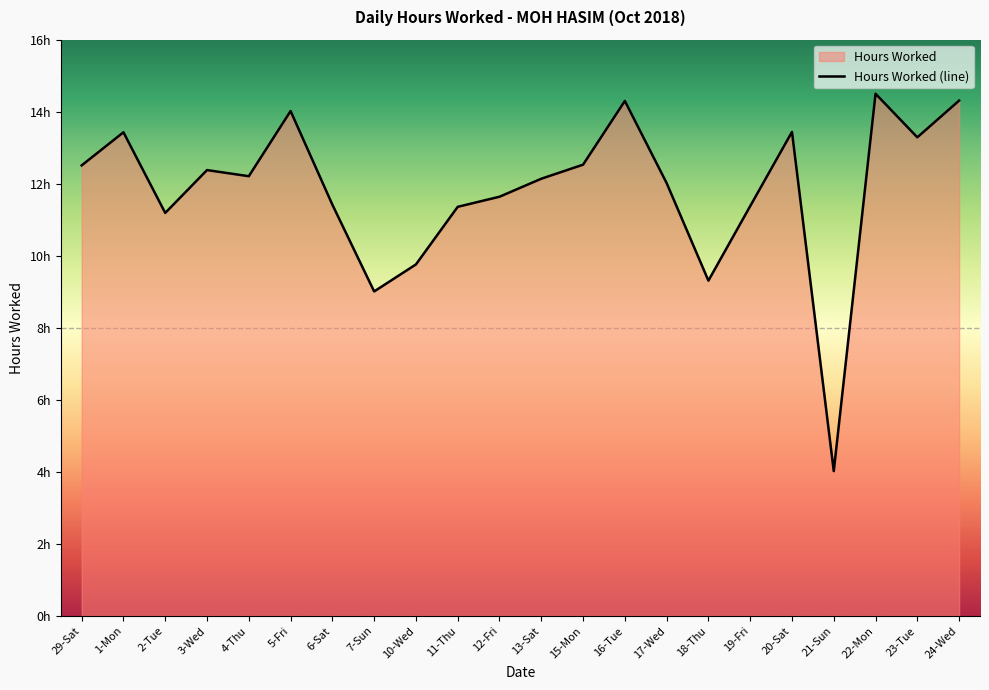

The chart shows a value of 9.5 at 24-Wed. True or false?

False